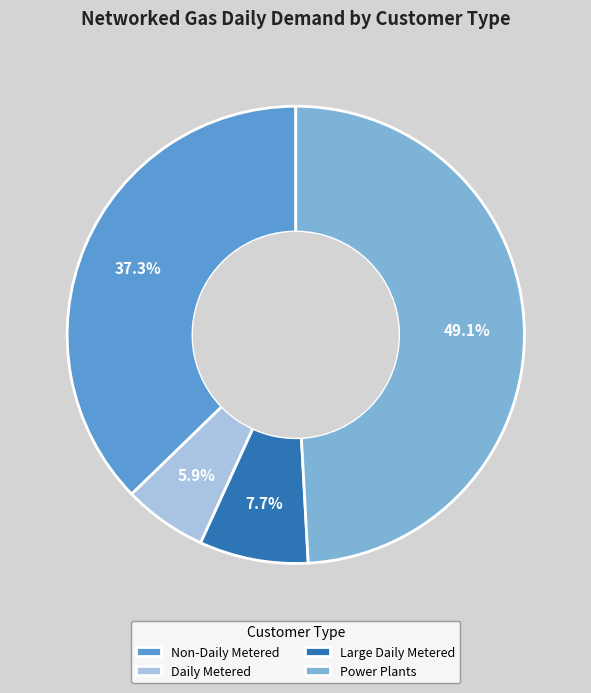

Rank the categories by value from highest to lowest.

Power Plants, Non-Daily Metered, Large Daily Metered, Daily Metered